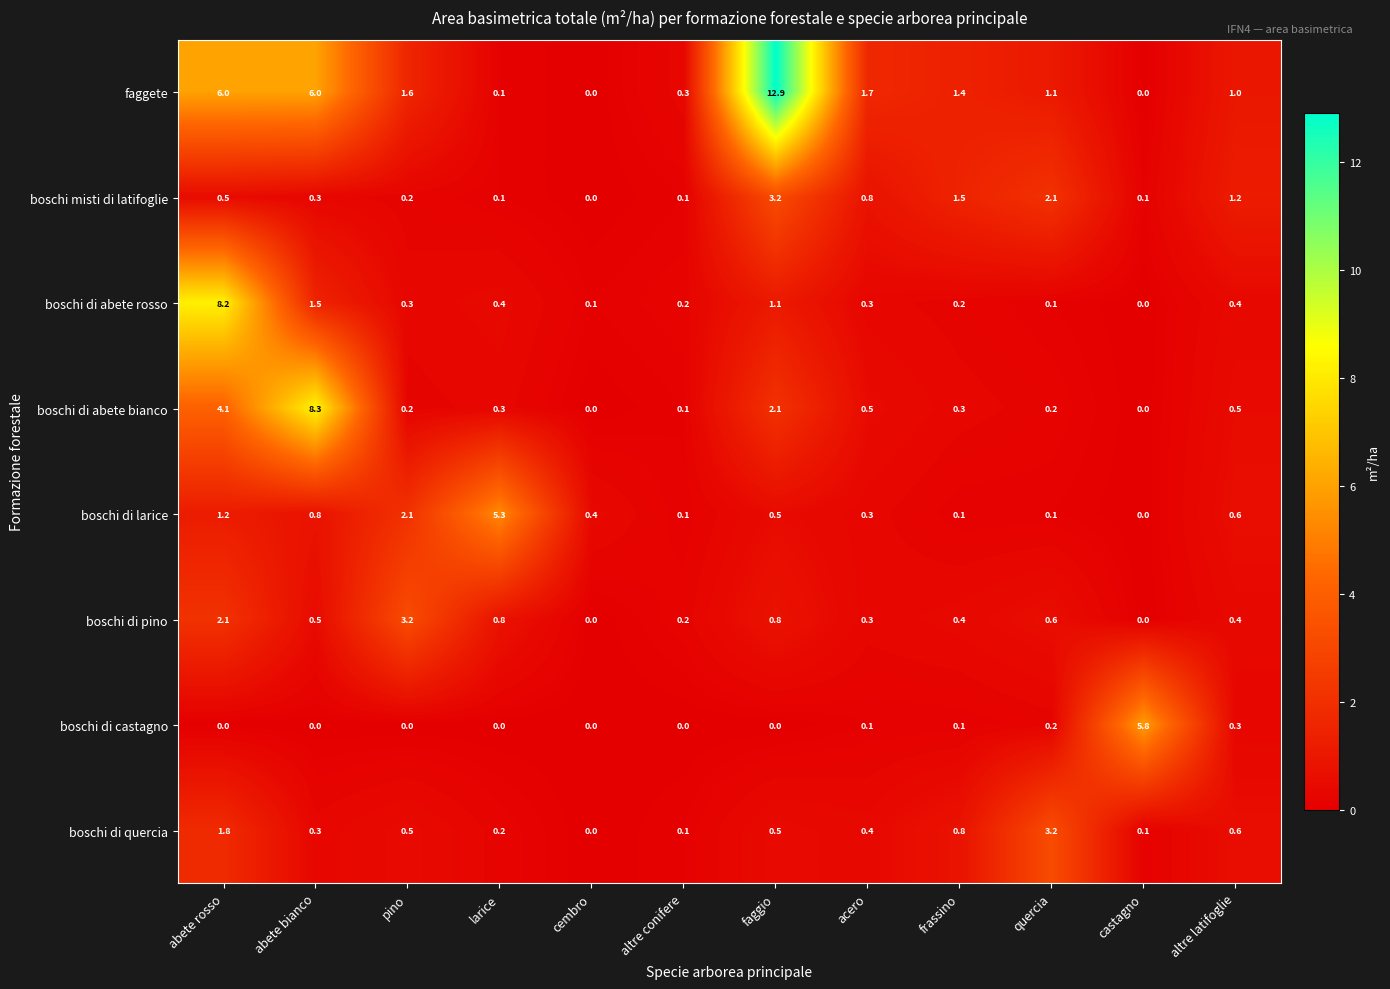

Rank the series at abete rosso from highest to lowest value.

boschi di abete rosso, faggete, boschi di abete bianco, boschi di pino, boschi di quercia, boschi di larice, boschi misti di latifoglie, boschi di castagno